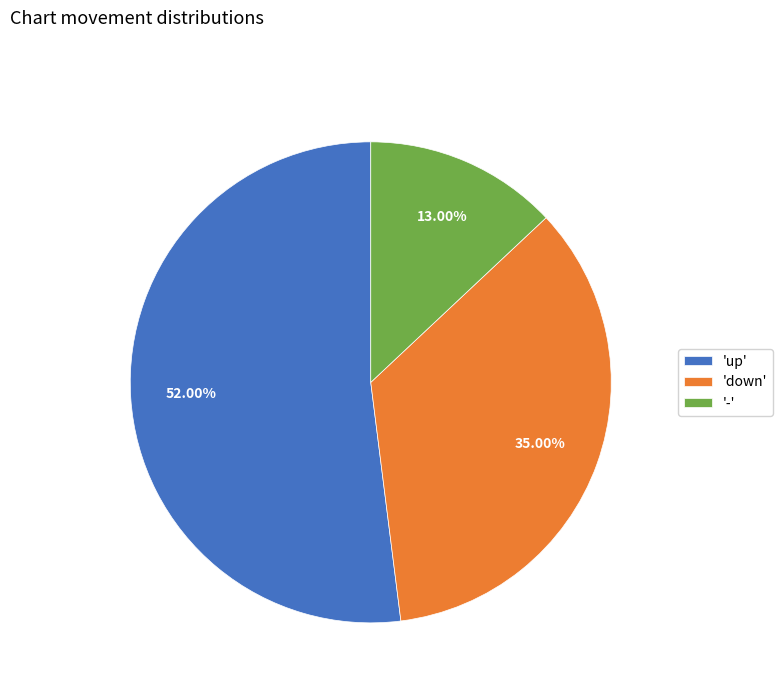

Which slice is the largest?

'up'